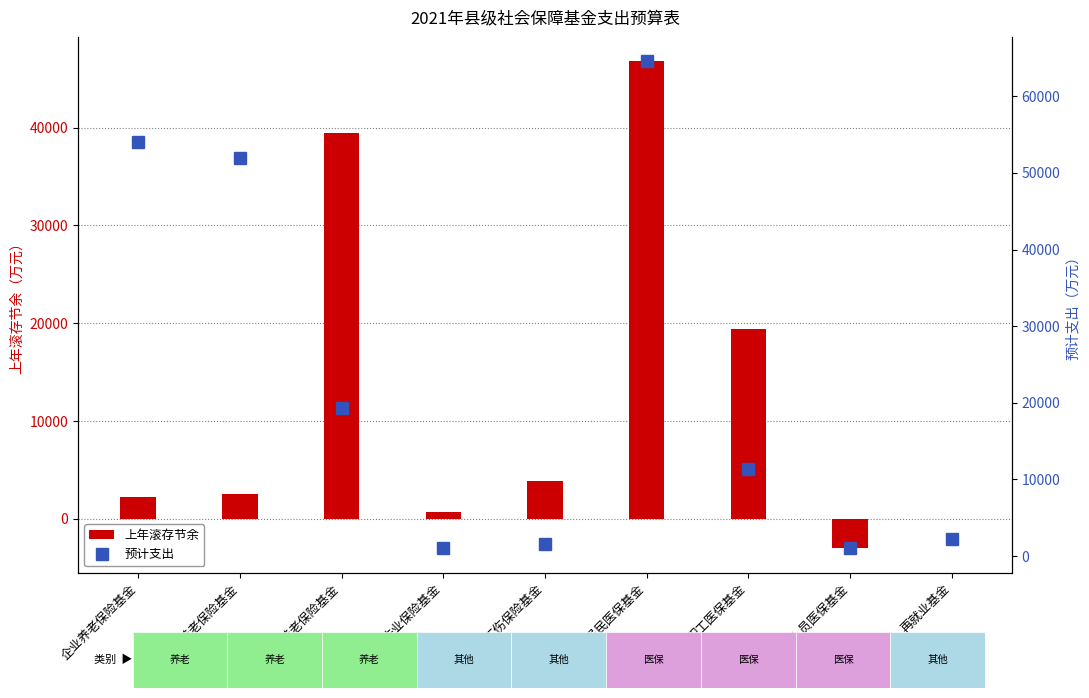

True or false: 上年滚存节余 has a value of 1068 at 失业保险基金.

False